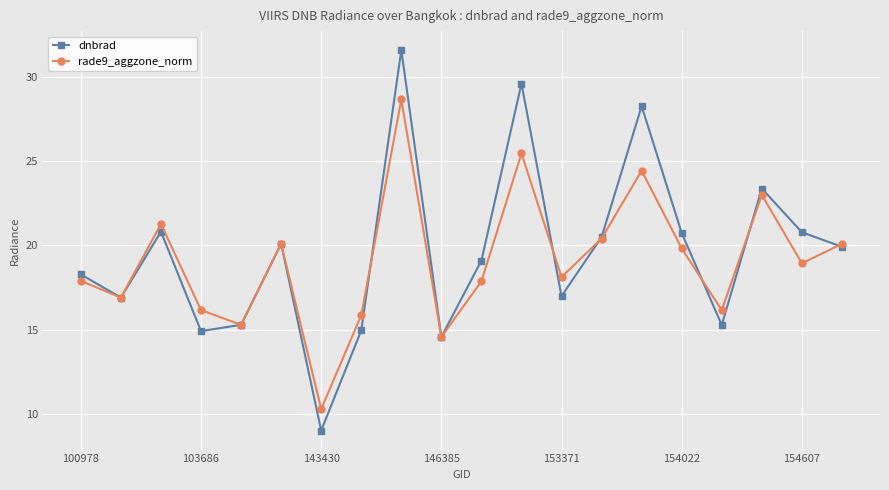

Which series has the widest spread of values?

dnbrad